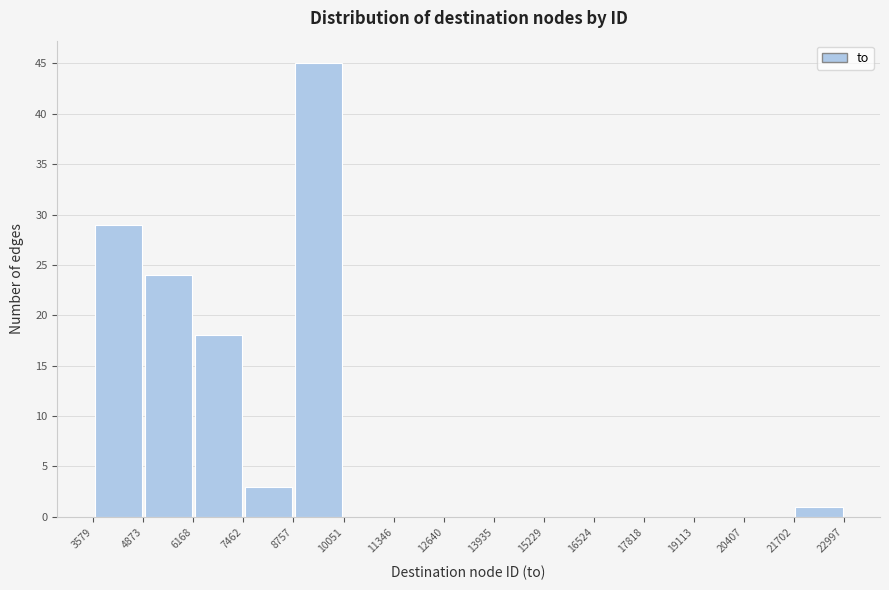

Reading left to right, list every bar in this chart as the range it spans on the x-axis followed by its height. The values are not printed on the chart, so give them approximately, as read against the axis.

3579 to 4873: 29
4873 to 6168: 24
6168 to 7462: 18
7462 to 8757: 3
8757 to 10051: 45
10051 to 11346: 0
11346 to 12640: 0
12640 to 13935: 0
13935 to 15229: 0
15229 to 16524: 0
16524 to 17818: 0
17818 to 19113: 0
19113 to 20407: 0
20407 to 21702: 0
21702 to 22997: 1